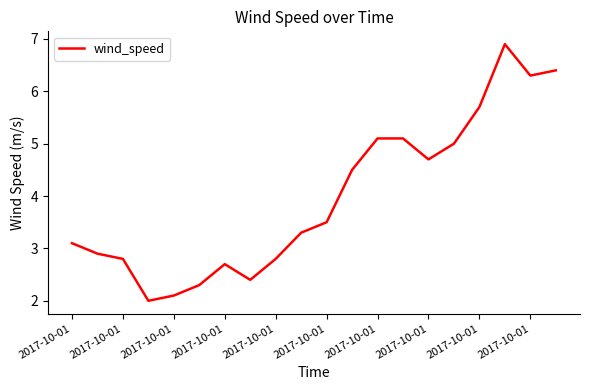

What is the maximum value shown in the chart?

6.9